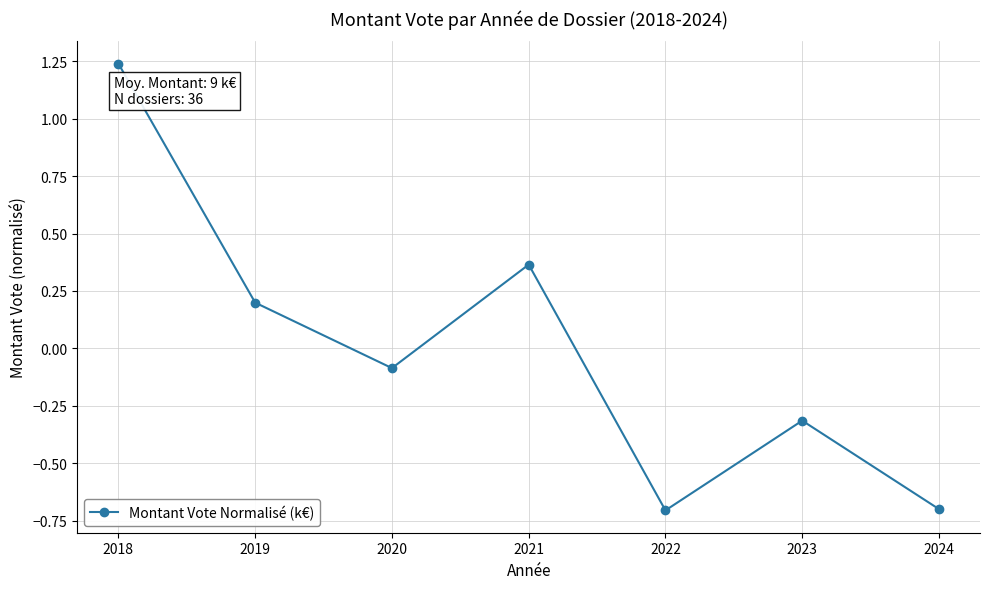

Between 2018 and 2023, which is larger?

2018